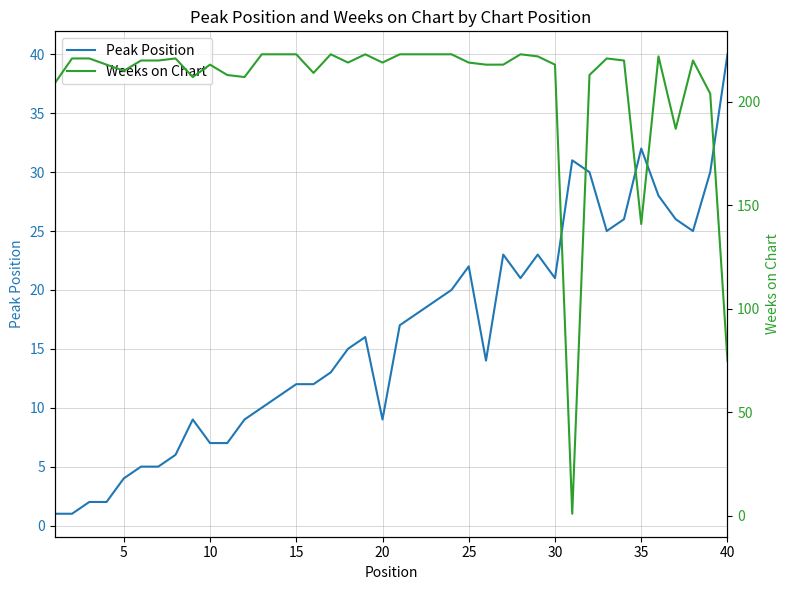

In Peak Position, how many points are lower than both neighbors (excluding endpoints)?

6